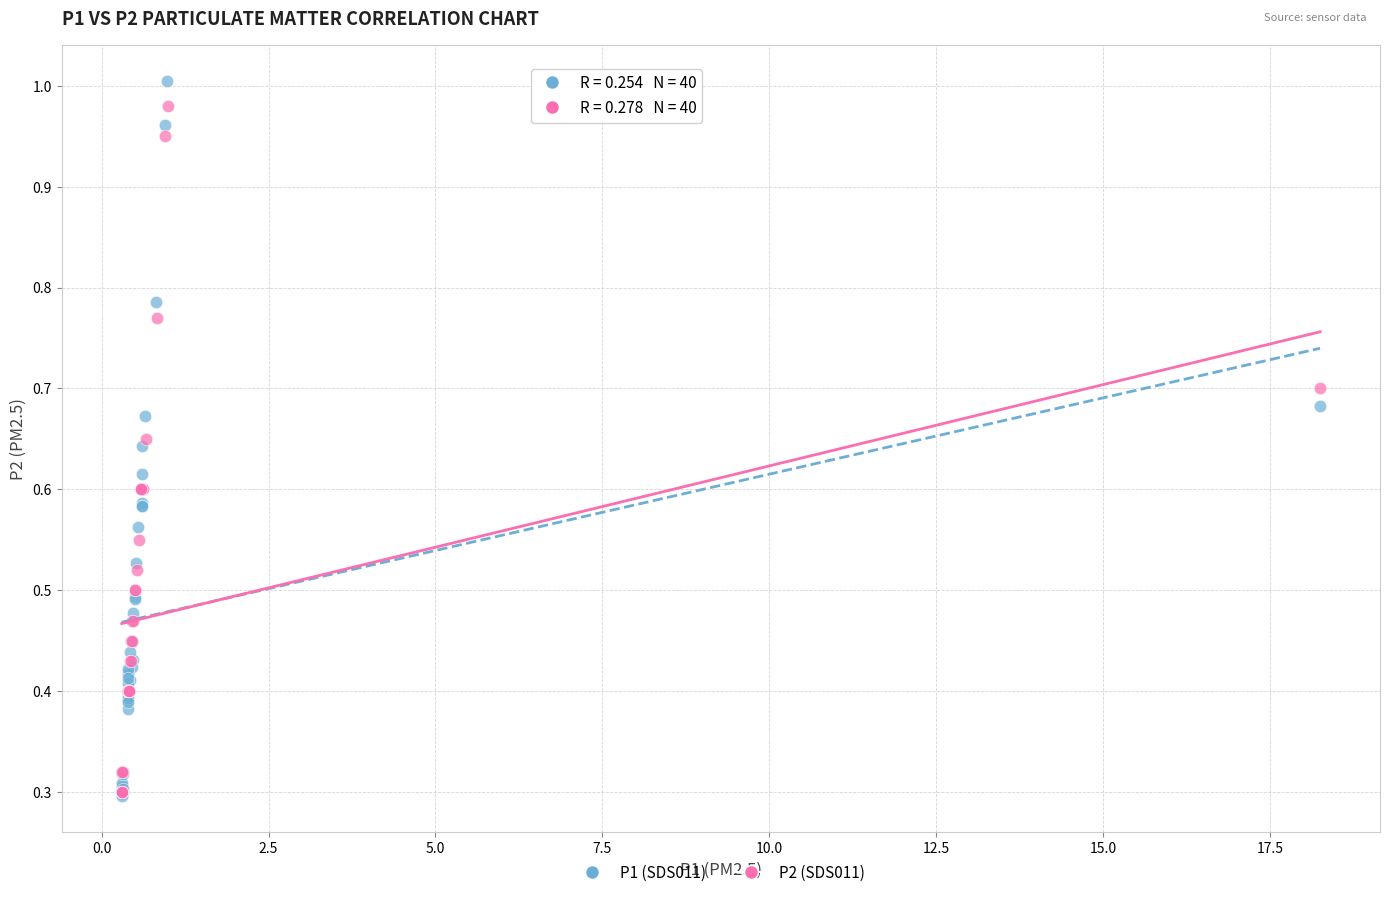

Which series has the largest Y range (max minus min)?

P1 (SDS011)